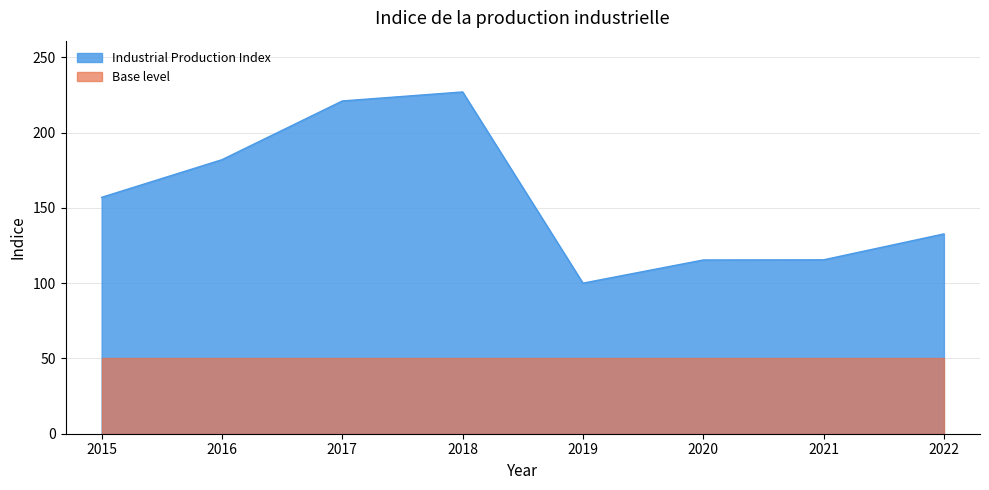

How many points are lower than both their immediate neighbors (excluding endpoints)?

1